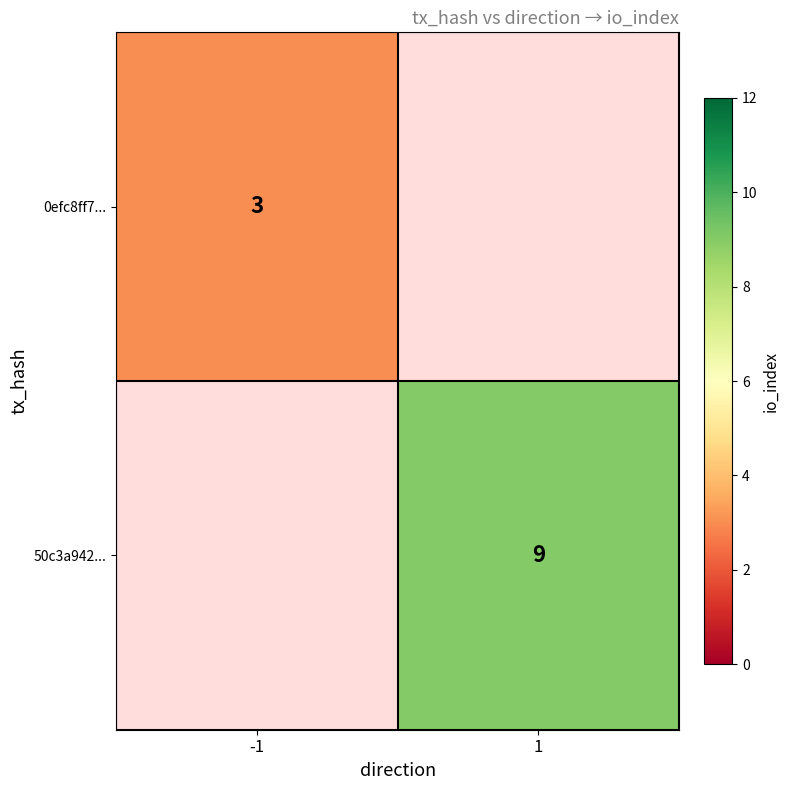

Is the value of 0efc8ff7... at -1 greater than the value of 50c3a942... at 1?

No